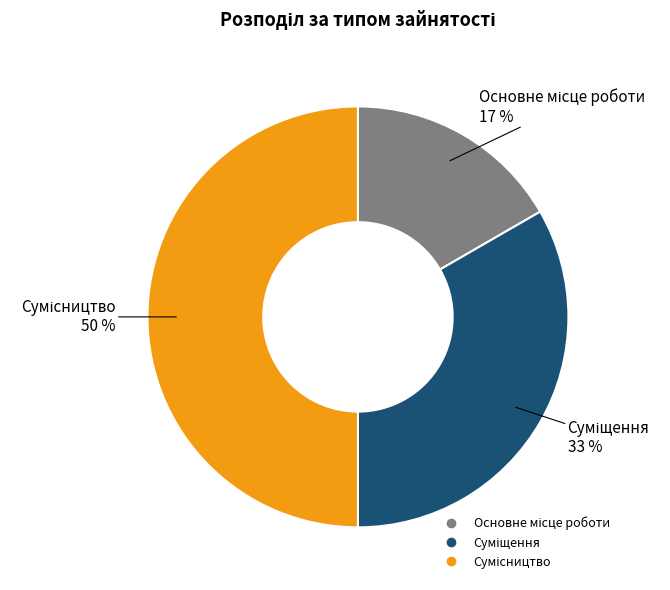

To the nearest percent, what is the difference between the largest and smallest slice percentages?

33%